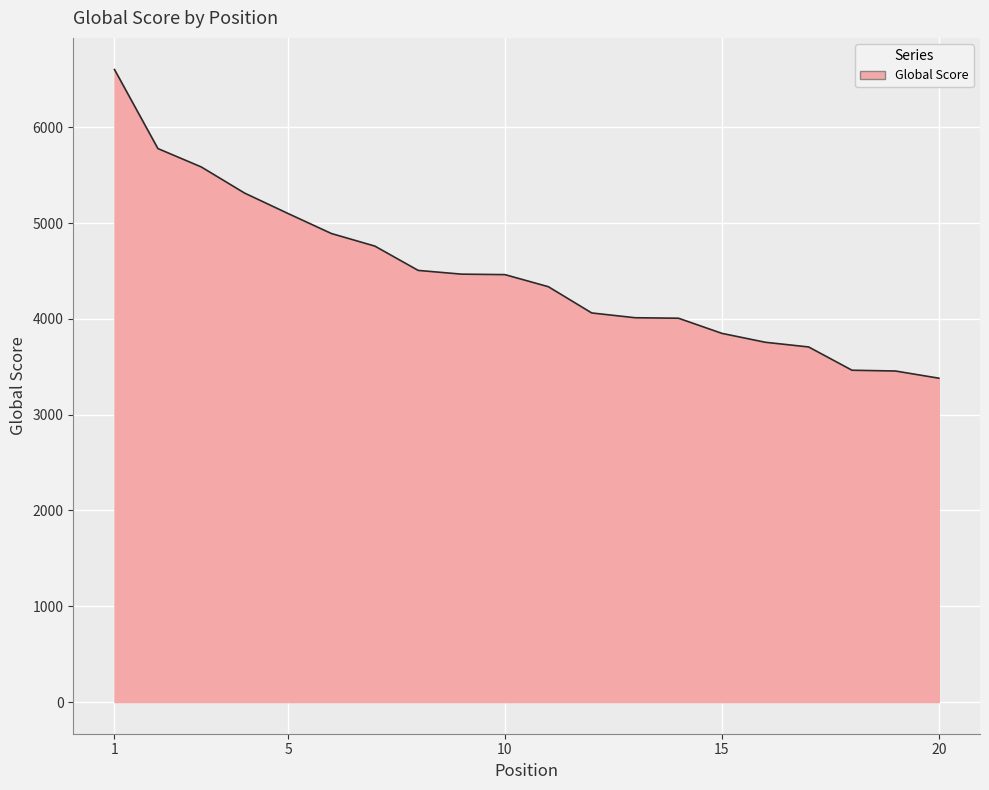

What is the difference between the maximum and second lowest values?

3147